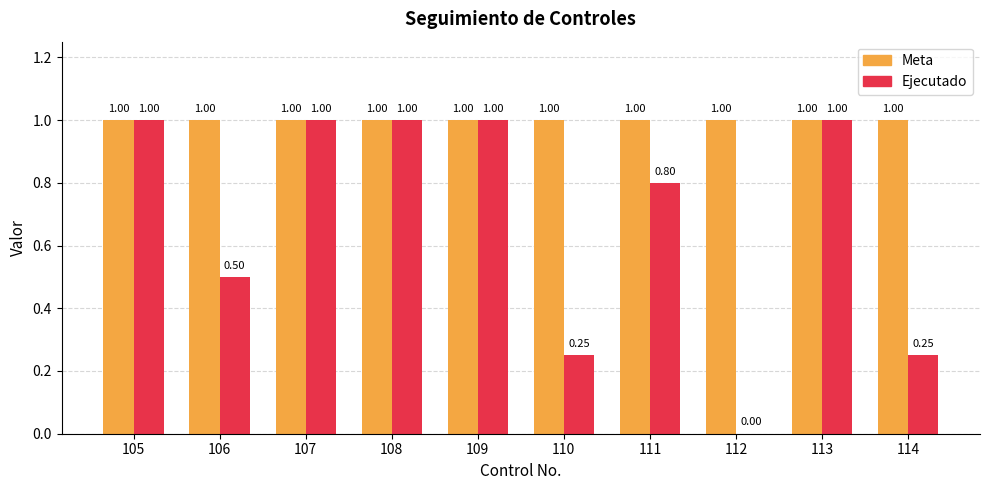

True or false: Ejecutado has a value of 1.2 at 111.

False